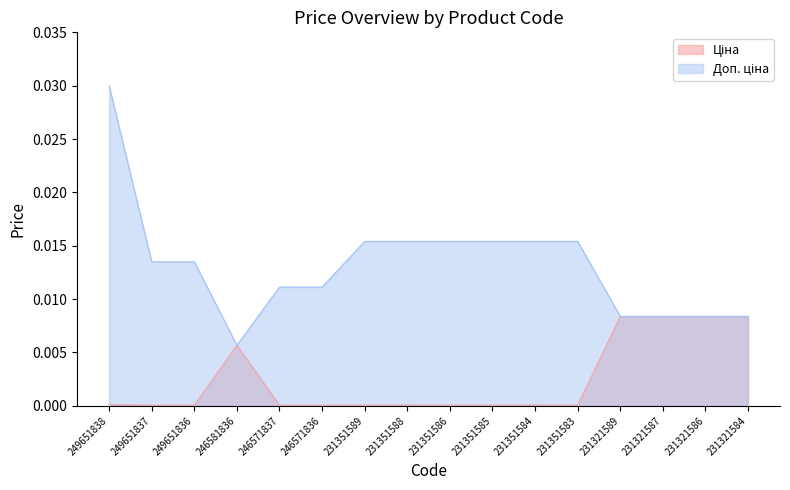

The value of Доп. ціна at 231321586 is 0.0. True or false?

False